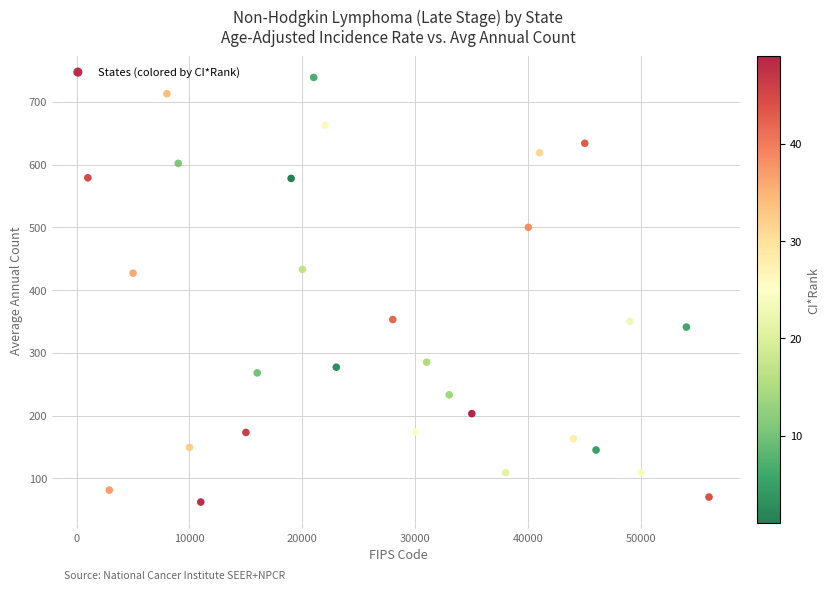

What is the range of X values (max minus min)?

55000